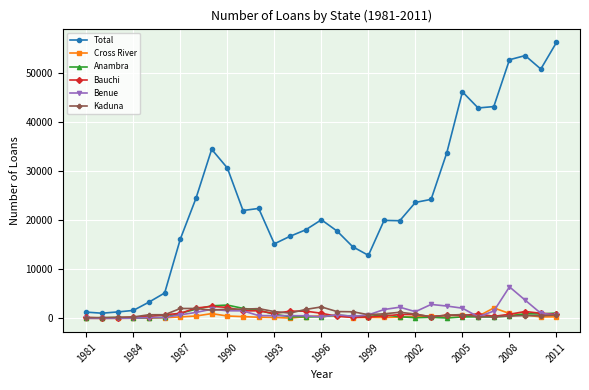

Which series has the largest range (max minus min)?

Total